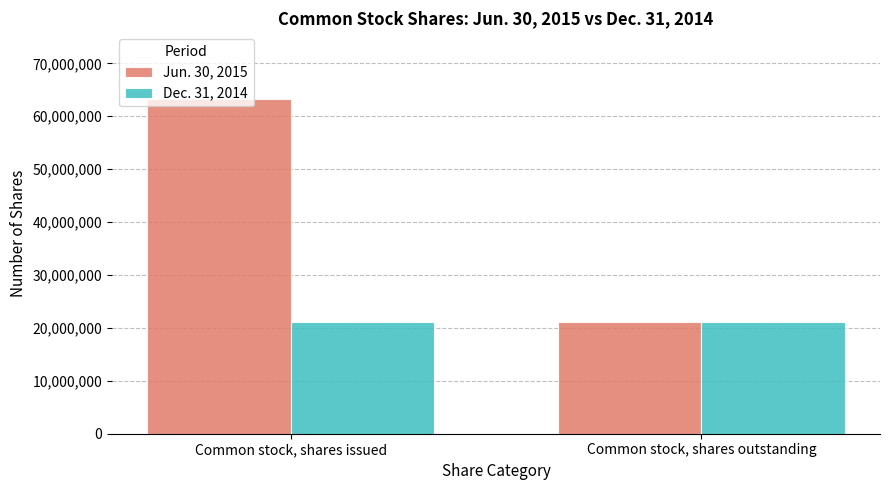

List the series in order of their peak value, lowest first.

Dec. 31, 2014, Jun. 30, 2015